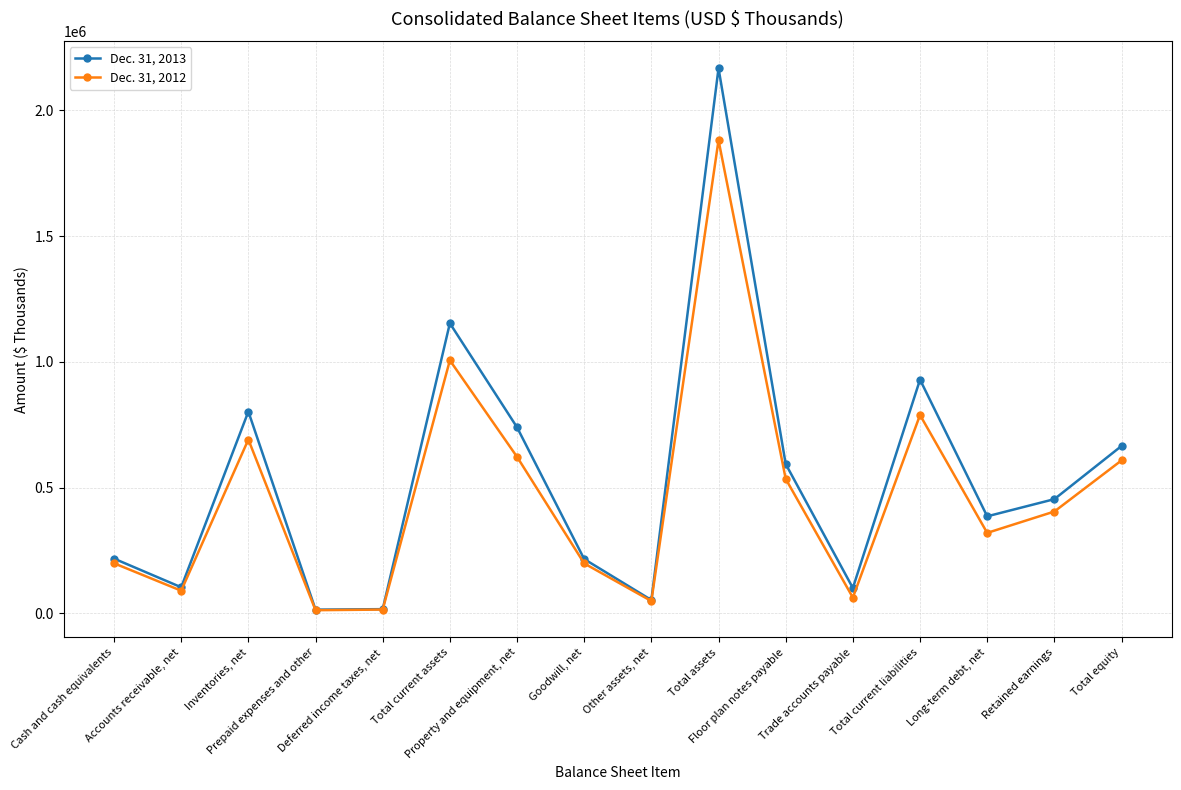

Is this an area chart (filled region under the line)?

No